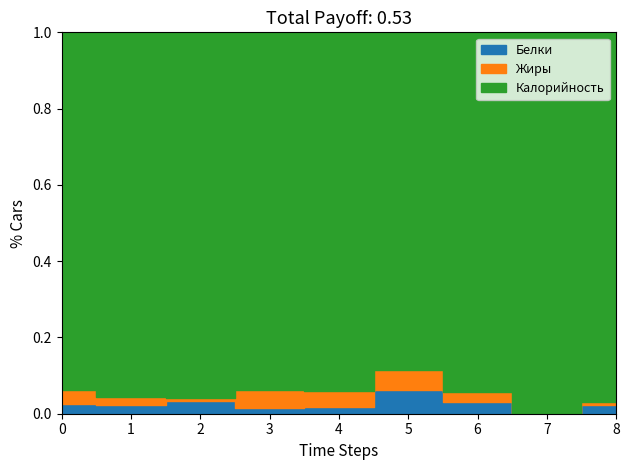

Which series ends up on top after the final intersection of Белки and Жиры?

Белки